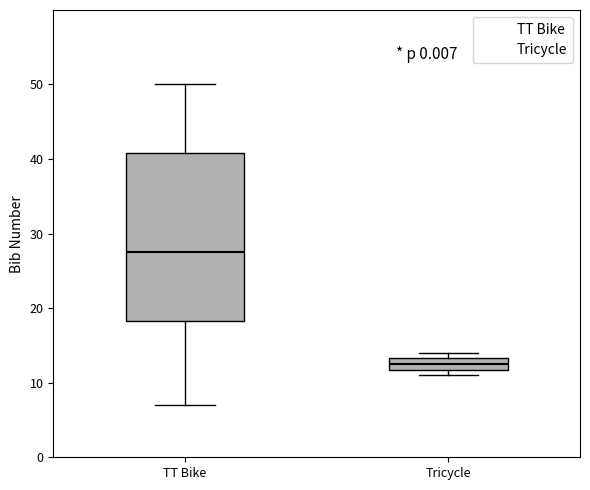

Reading left to right, transcribe this box plot: for each box, give where its median line is, the range the box spans, and where its two whiskers end, as read against the y-axis. The values are not printed on the chart, so give them approximately, as read against the axis.

TT Bike: median 28, box 18 to 41, whiskers 7 to 50
Tricycle: median 13 (inside the box), box 12 to 13, whiskers 11 to 14